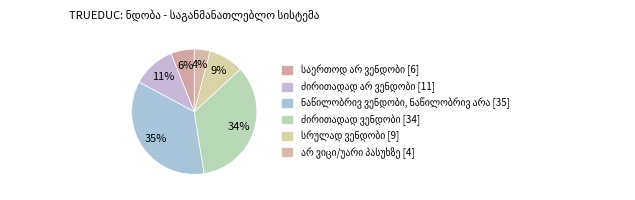

Count the number of slices in the pie.

6